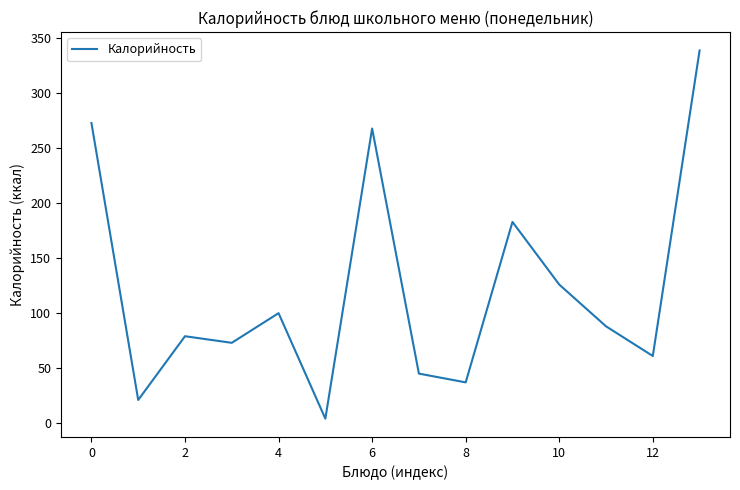

What is the difference between the maximum and minimum values?

335